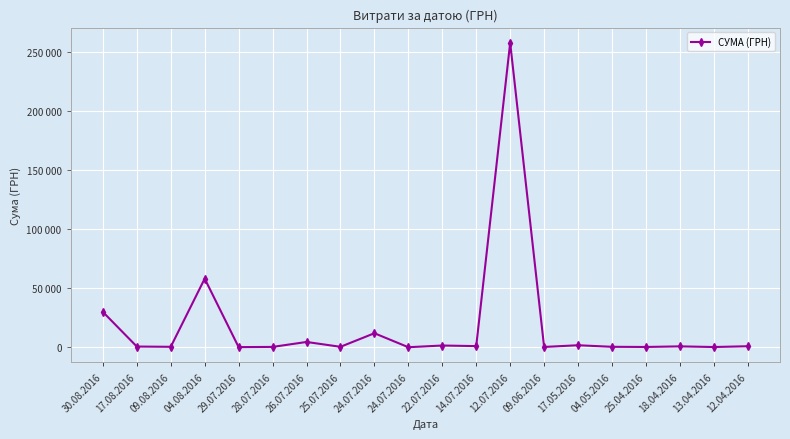

Where is the first local minimum?

09.08.2016